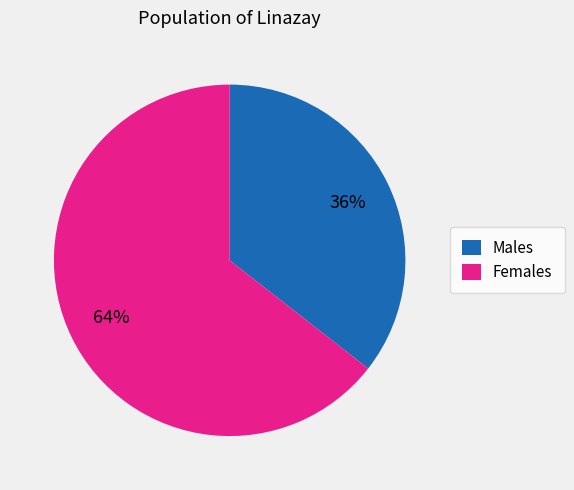

Do Males and Females together represent more than half of the pie?

Yes